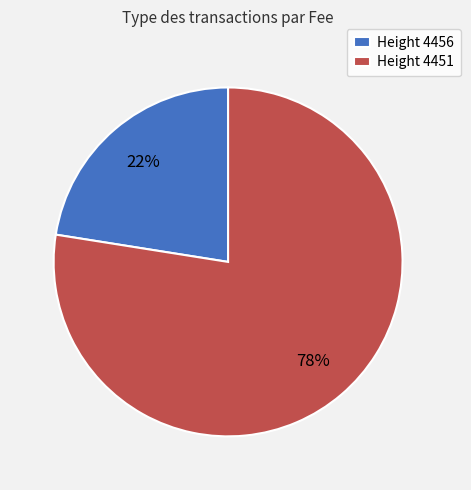

True or false: Height 4456 accounts for 14% of the total.

False